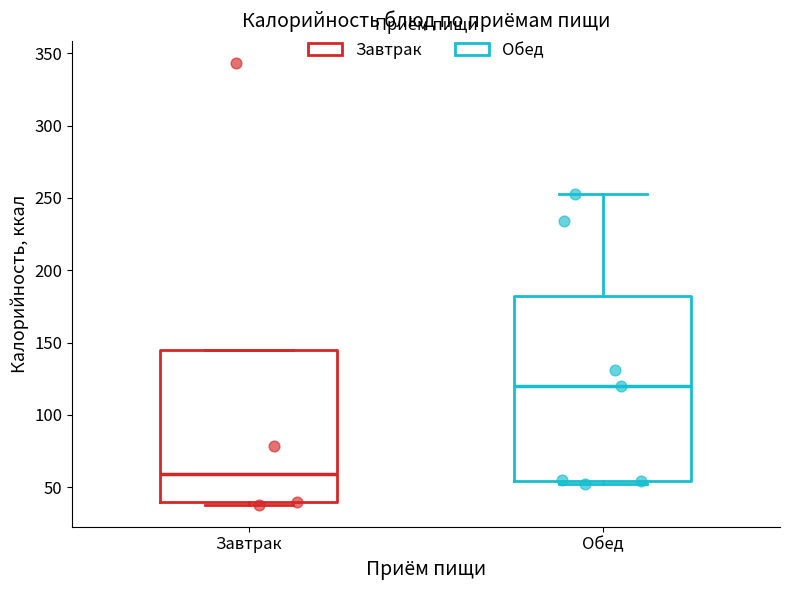

Reading left to right, read every box against the y-axis: the position of its median line, the range the box covers, and the ends of its whiskers. The values are not printed on the chart, so give them approximately, as read against the axis.

Завтрак: median 60, box 40 to 145, whiskers 40 to 145
Обед: median 120, box 55 to 185, whiskers 50 to 255